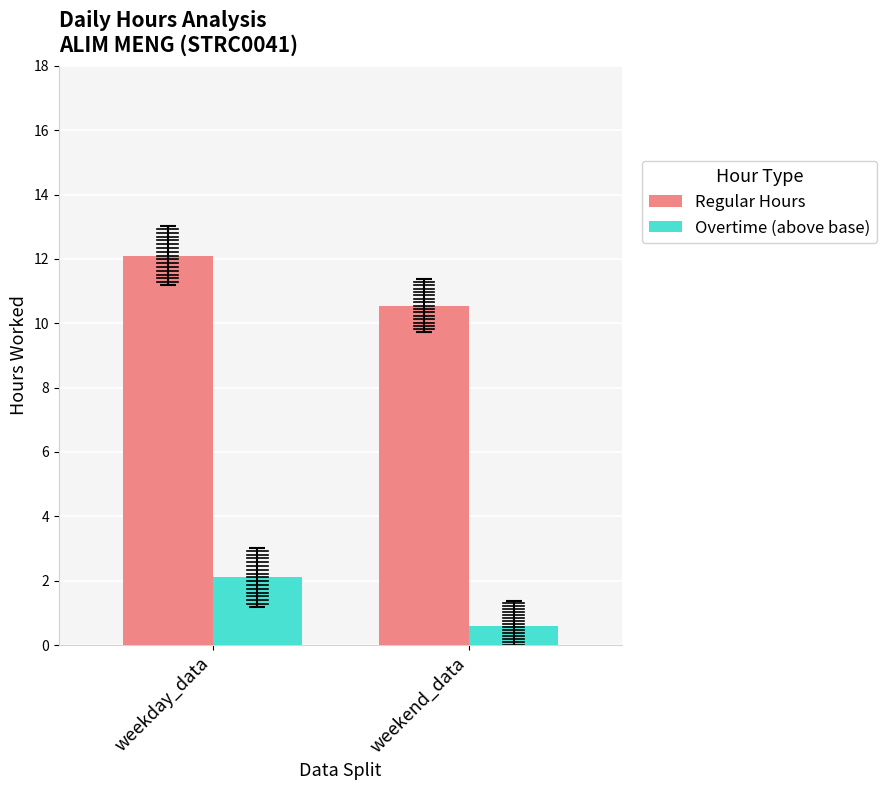

Between weekday_data and weekend_data, which is larger?

weekday_data